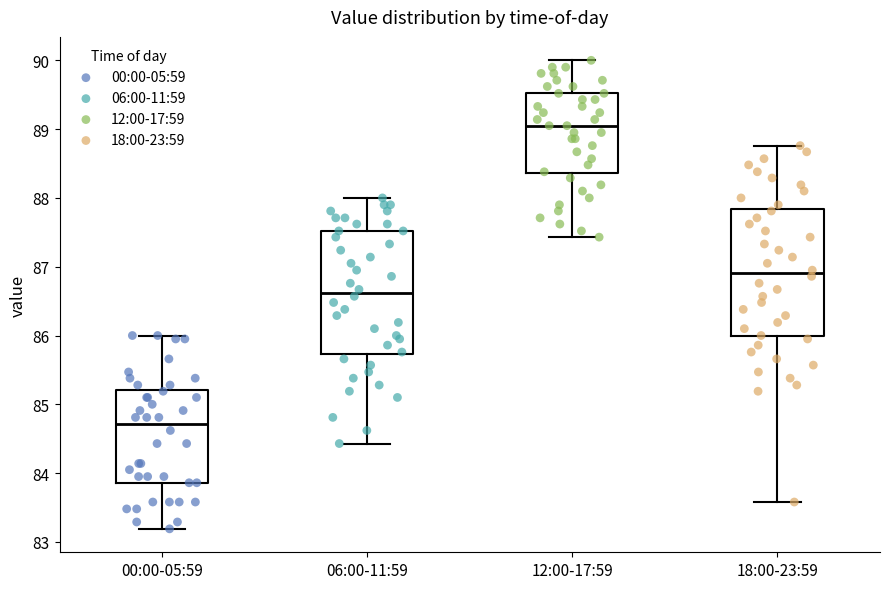

Reading left to right, read every box against the y-axis: the position of its median line, the range the box covers, and the ends of its whiskers. The values are not printed on the chart, so give them approximately, as read against the axis.

00:00-05:59: median 84.7, box 83.9 to 85.2, whiskers 83.2 to 86.0
06:00-11:59: median 86.6, box 85.7 to 87.5, whiskers 84.4 to 88.0
12:00-17:59: median 89.1, box 88.4 to 89.5, whiskers 87.4 to 90.0
18:00-23:59: median 86.9, box 86.0 to 87.8, whiskers 83.6 to 88.8